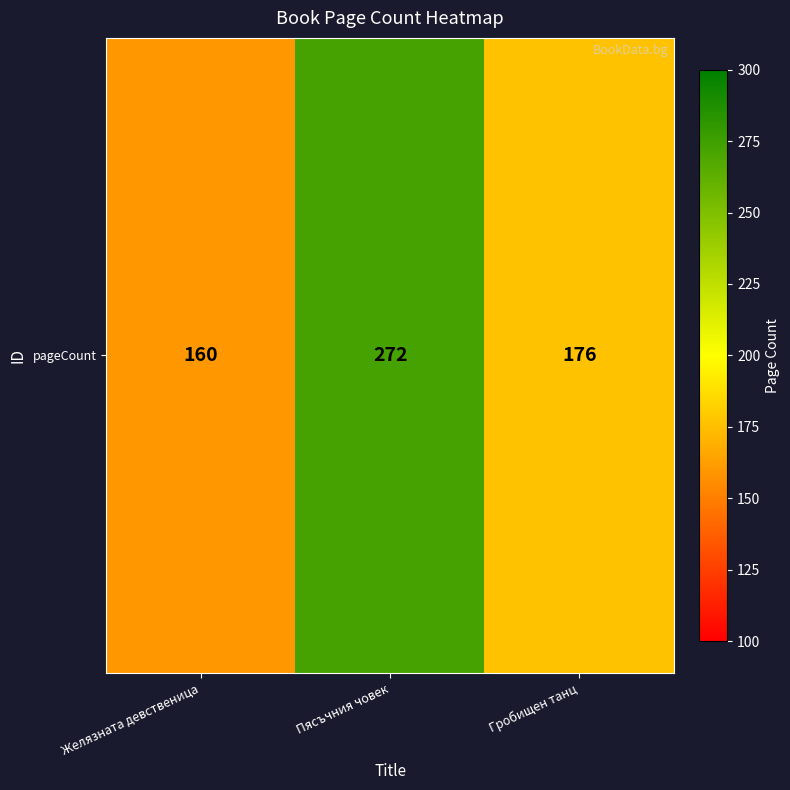

Read the value at Гробищен танц.

176